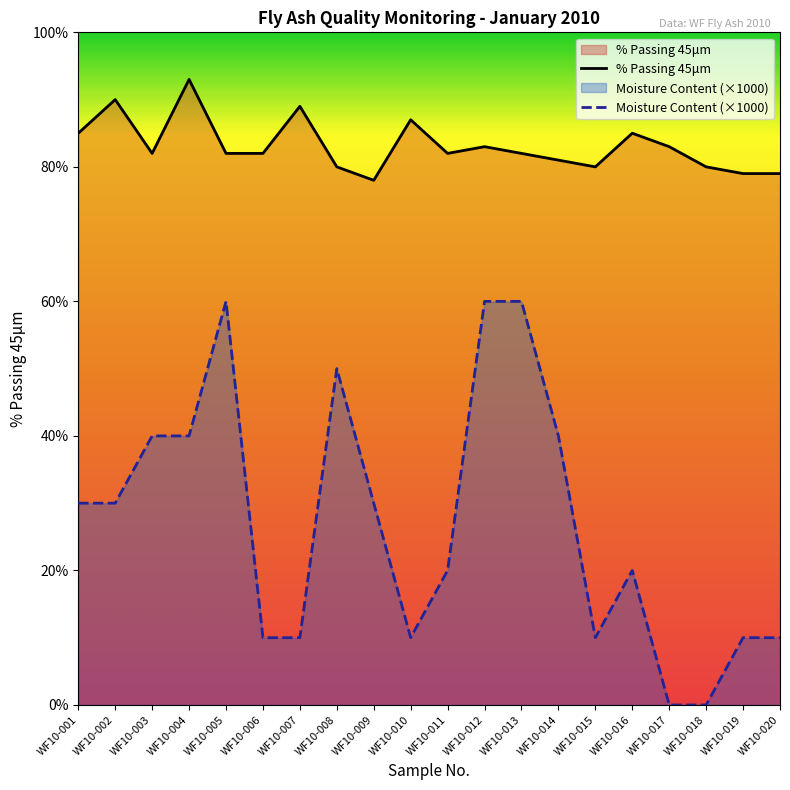

Which category has the highest value in the Moisture Content (×1000) series?

WF10-005